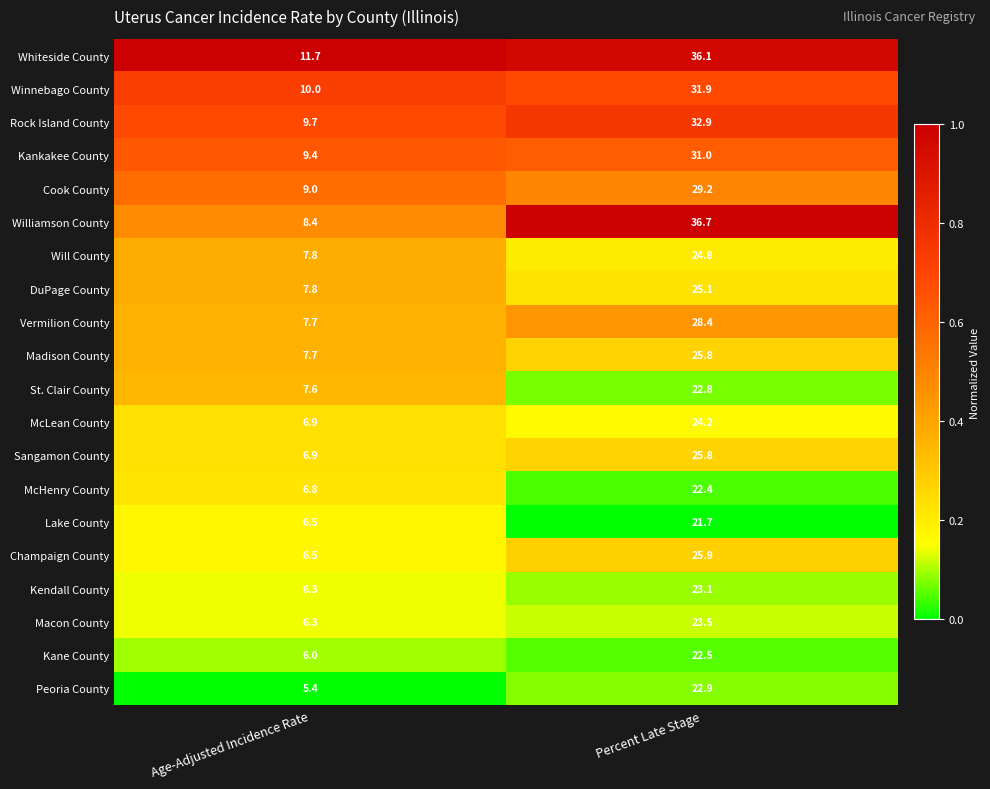

What is the highest value of the Cook County series?

29.2